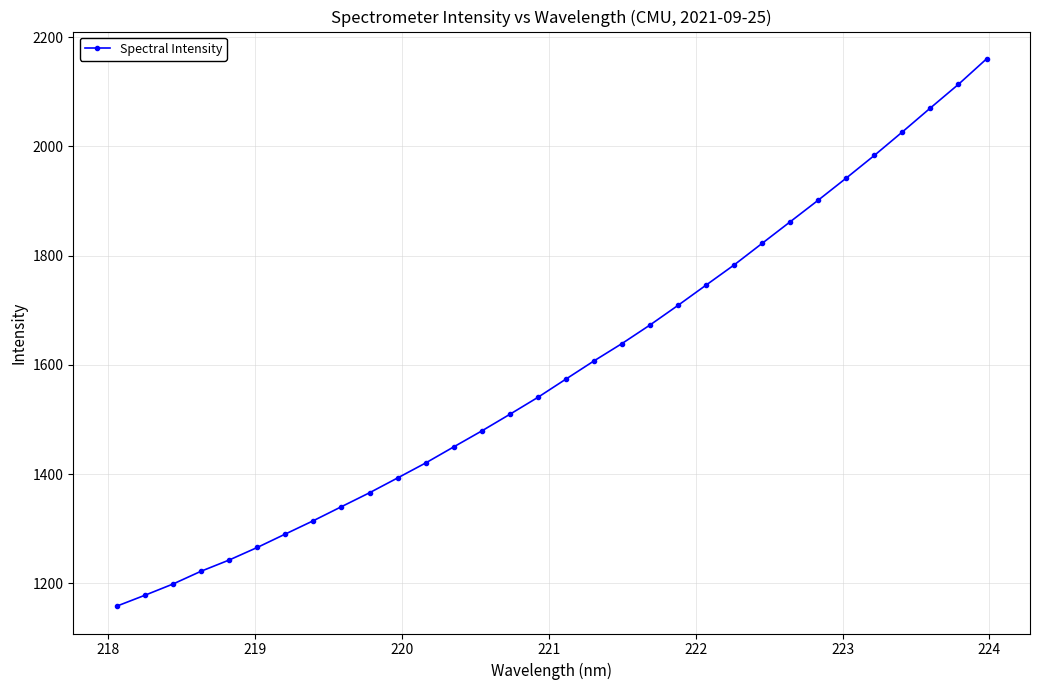

What is the average value?

1593.1